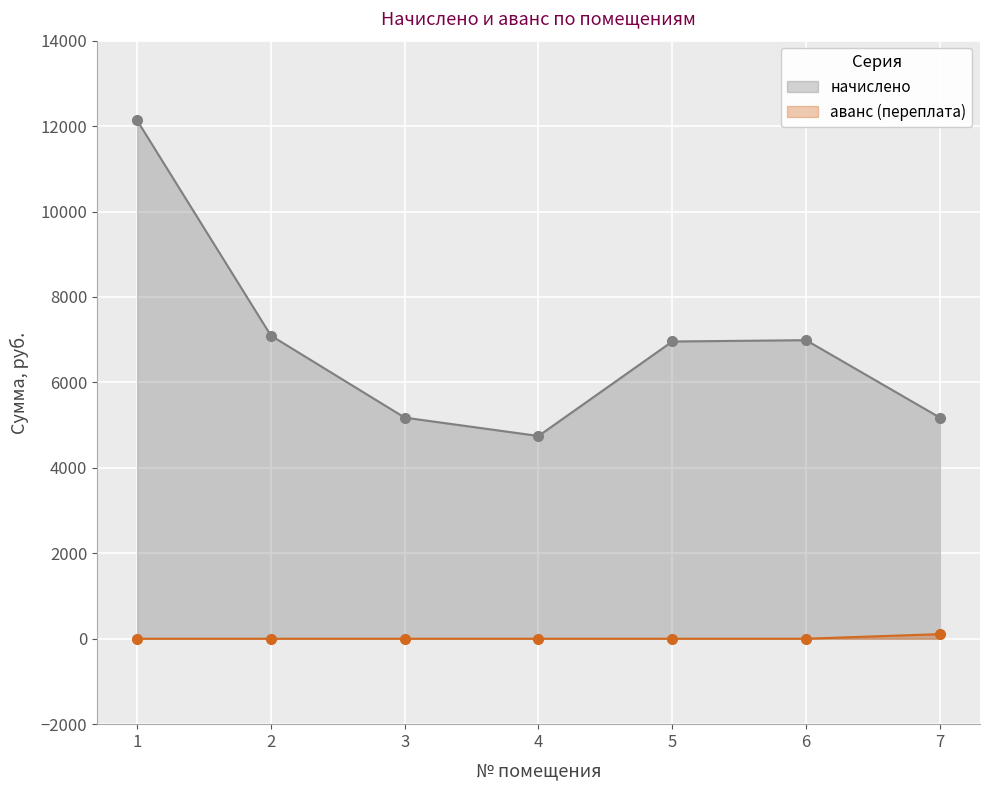

Reading left to right, extract all data points from this chart.

начислено: 1=12134.4	2=7096.3	3=5176.3	4=4746.2	5=6958.1	6=6988.8	7=5176.3
аванс (переплата): 1=0.0	2=0.0	3=0.0	4=0.0	5=0.0	6=0.0	7=107.8